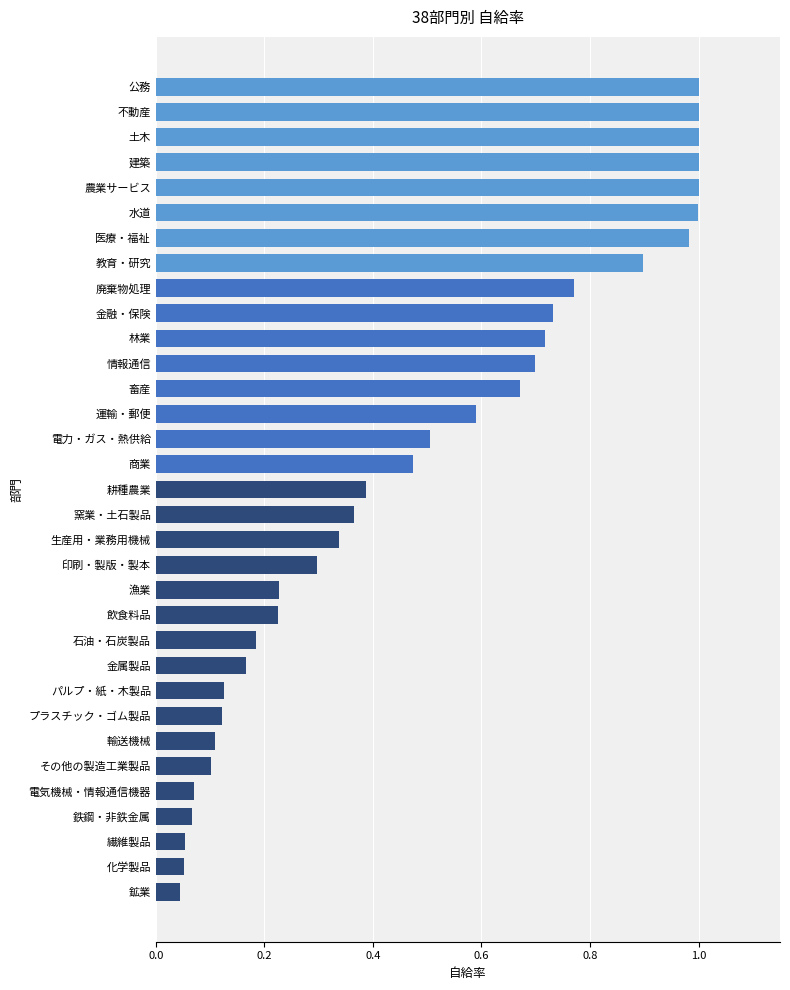

What is the difference between the second highest and second lowest values?

0.9